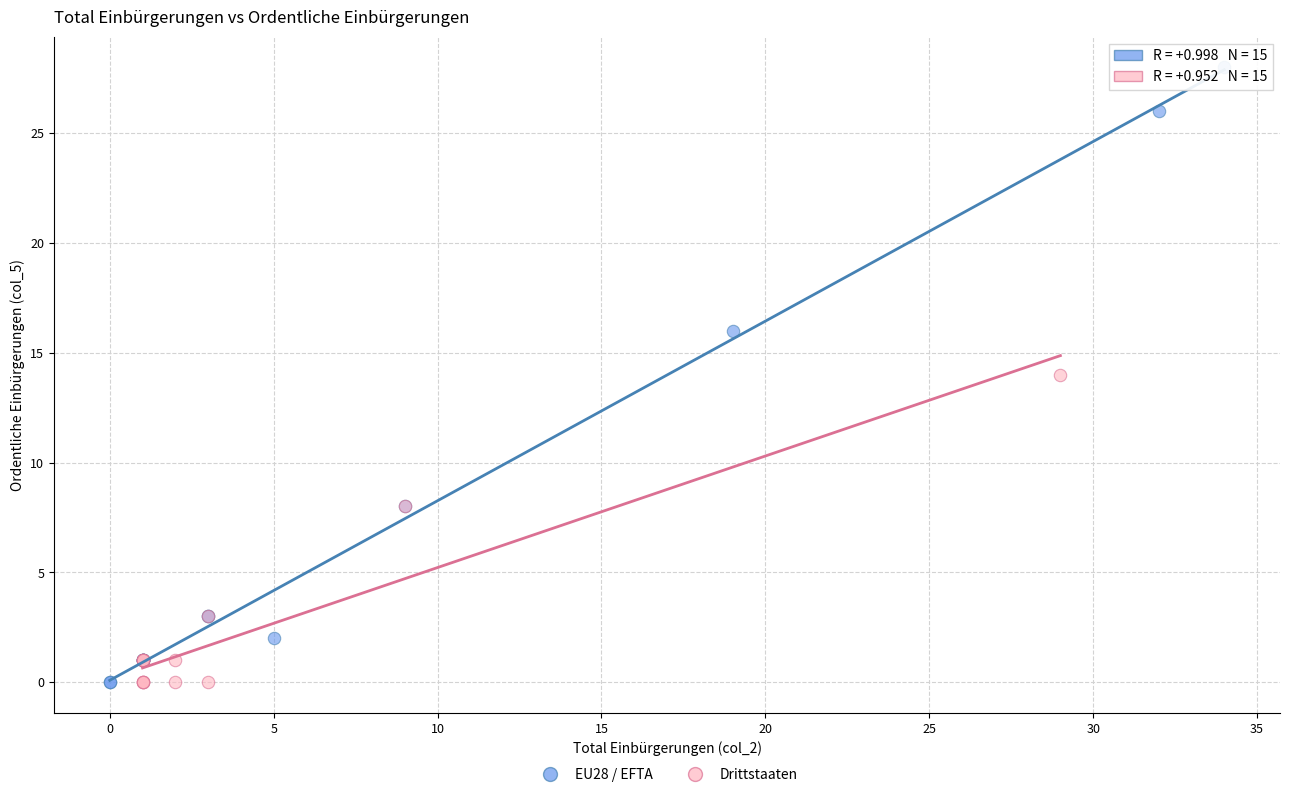

Which series contains the highest Y value?

EU28 / EFTA